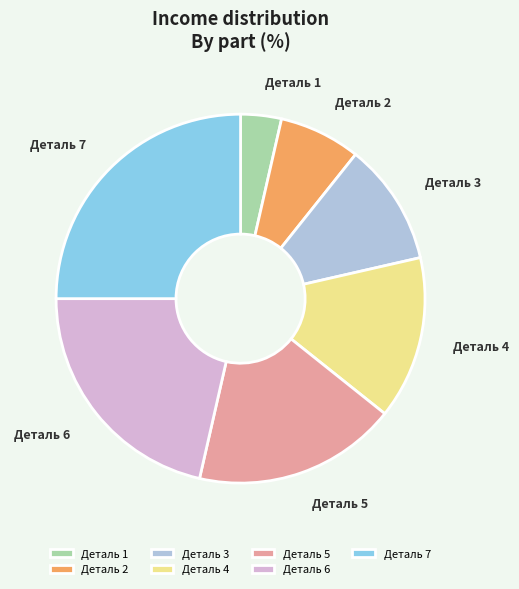

Rank the categories by value from lowest to highest.

Деталь 1, Деталь 2, Деталь 3, Деталь 4, Деталь 5, Деталь 6, Деталь 7